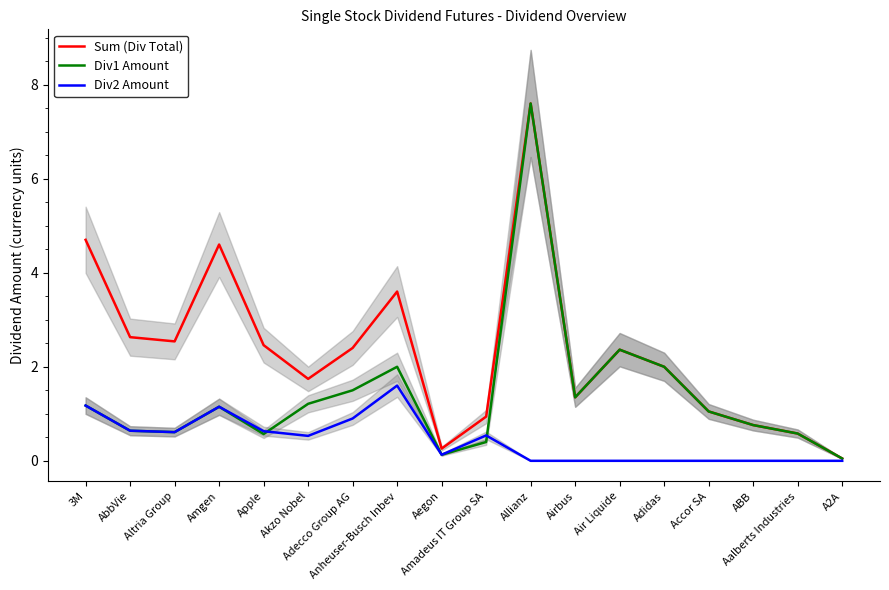

What position from the right is Anheuser-Busch Inbev?

11